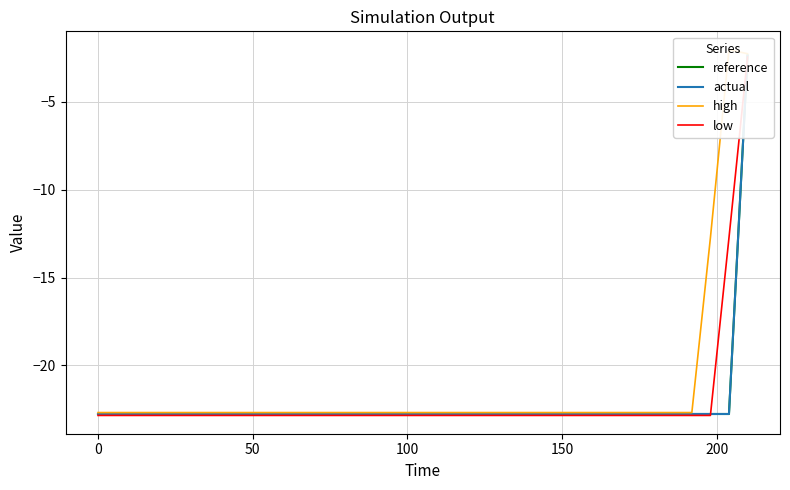

True or false: high and actual cross at least once.

False